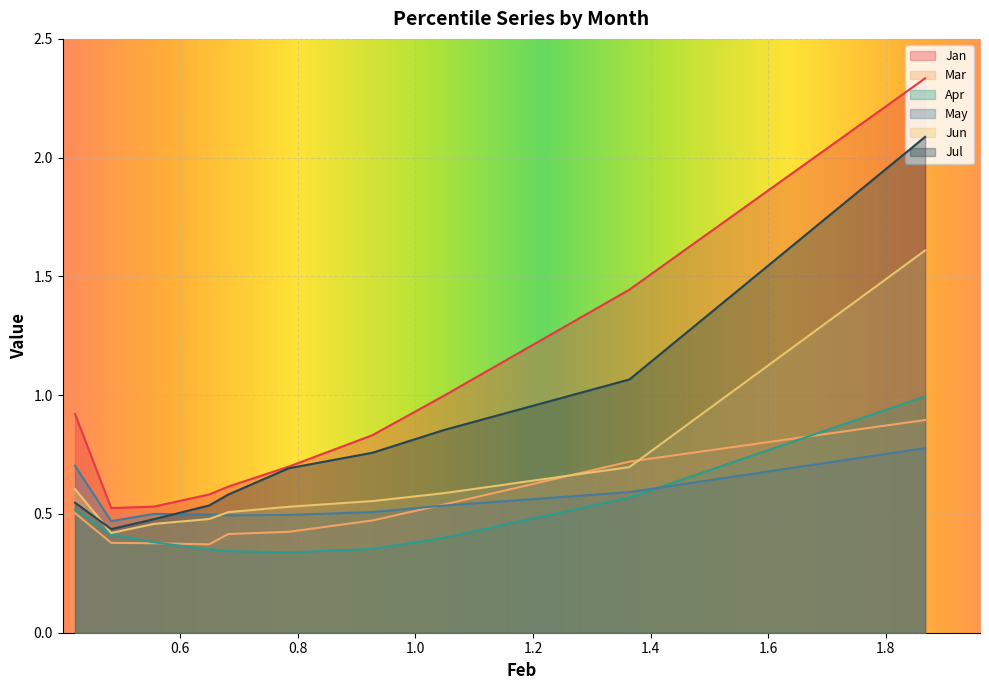

True or false: Jun has a value of 0.4 at pct25.

False